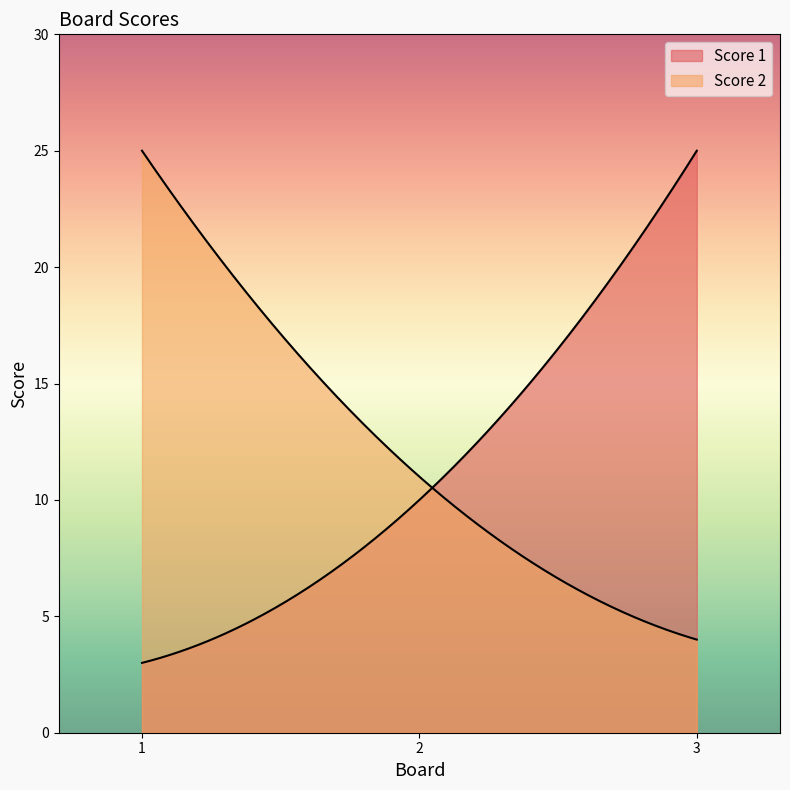

What is the difference between the second highest and minimum values in the Score 1 series?

7